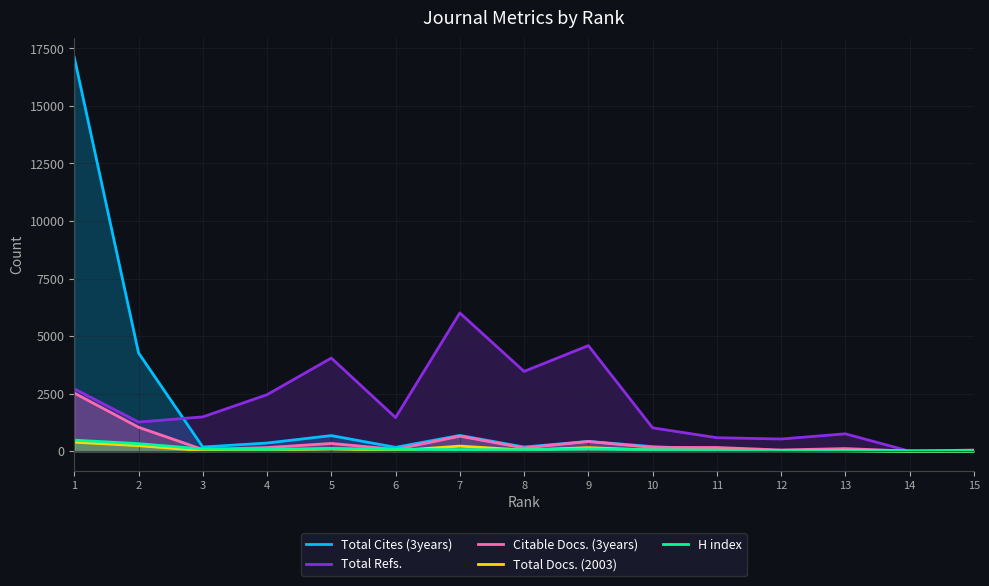

The value of Total Docs. (2003) at 10 is 19. True or false?

False